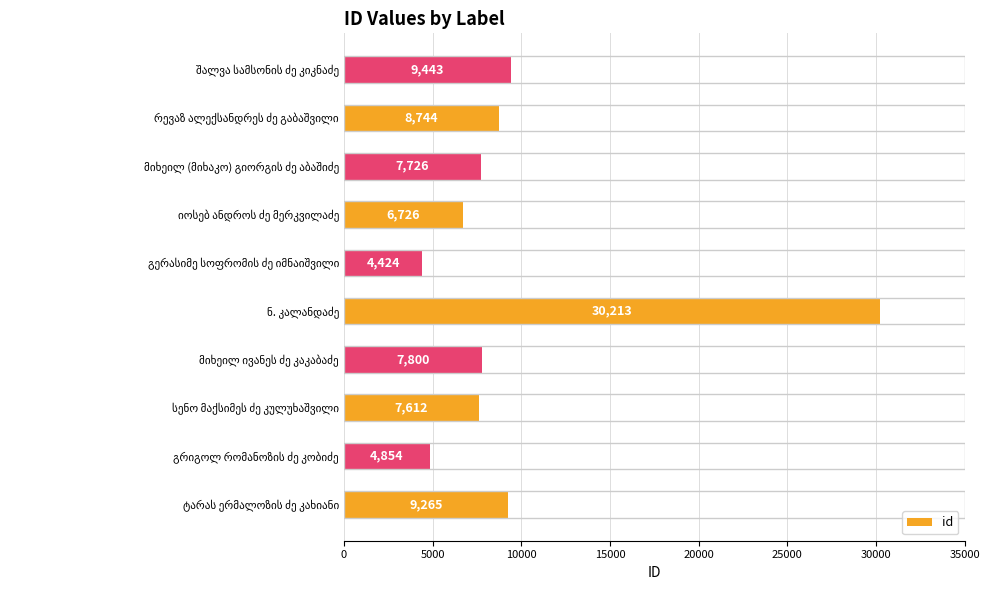

What is the minimum value shown in the chart?

4424